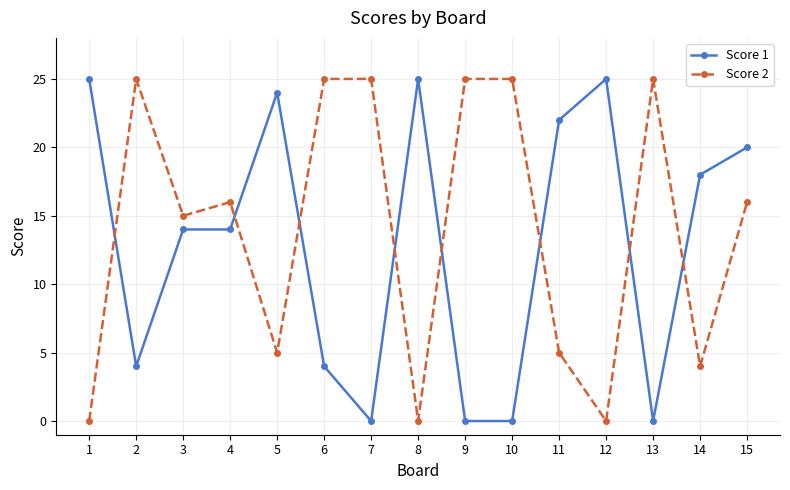

What is the average value of the Score 1 series?

13